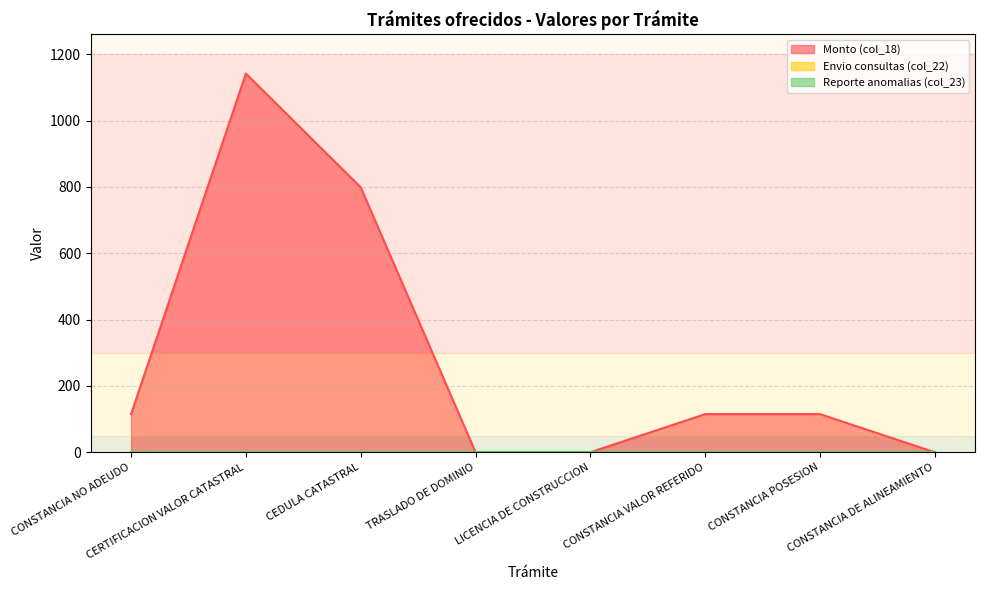

Reading left to right, extract all data points from this chart.

Monto (col_18): CONSTANCIA NO ADEUDO=115	CERTIFICACION VALOR CATASTRAL=1142	CEDULA CATASTRAL=799	TRASLADO DE DOMINIO=0	LICENCIA DE CONSTRUCCION=0	CONSTANCIA VALOR REFERIDO=115	CONSTANCIA POSESION=115	CONSTANCIA DE ALINEAMIENTO=0
Envio consultas (col_22): CONSTANCIA NO ADEUDO=1	CERTIFICACION VALOR CATASTRAL=1	CEDULA CATASTRAL=1	TRASLADO DE DOMINIO=1	LICENCIA DE CONSTRUCCION=1	CONSTANCIA VALOR REFERIDO=1	CONSTANCIA POSESION=1	CONSTANCIA DE ALINEAMIENTO=1
Reporte anomalias (col_23): CONSTANCIA NO ADEUDO=1	CERTIFICACION VALOR CATASTRAL=1	CEDULA CATASTRAL=1	TRASLADO DE DOMINIO=1	LICENCIA DE CONSTRUCCION=1	CONSTANCIA VALOR REFERIDO=1	CONSTANCIA POSESION=1	CONSTANCIA DE ALINEAMIENTO=1